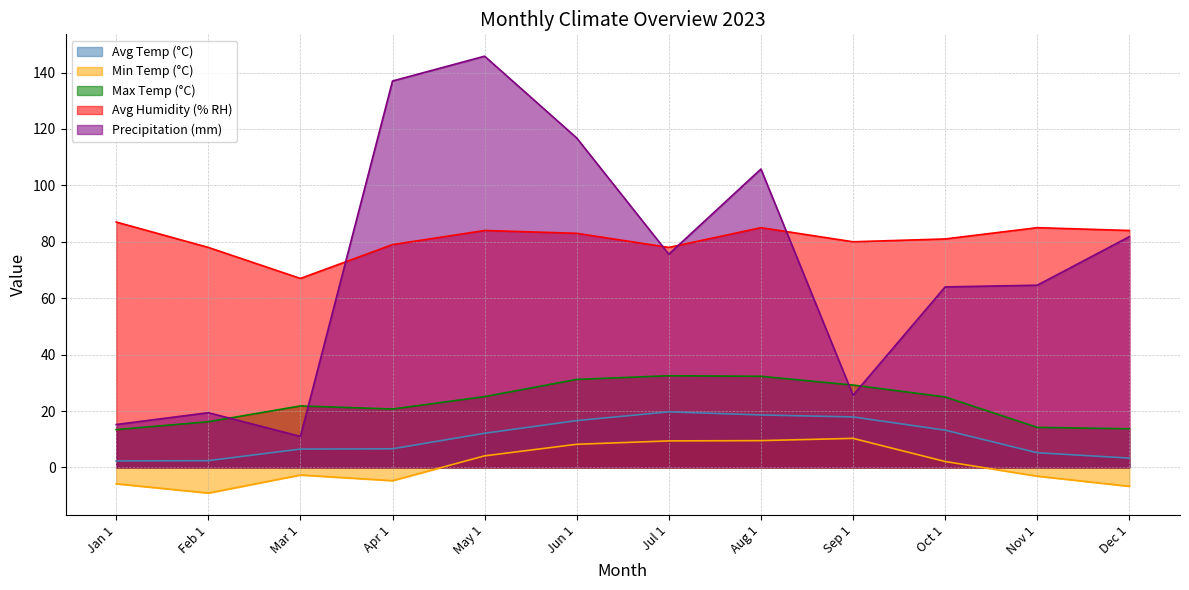

Is the value of Max Temp (°C) at May 1 greater than the value of Min Temp (°C) at Jun 1?

Yes